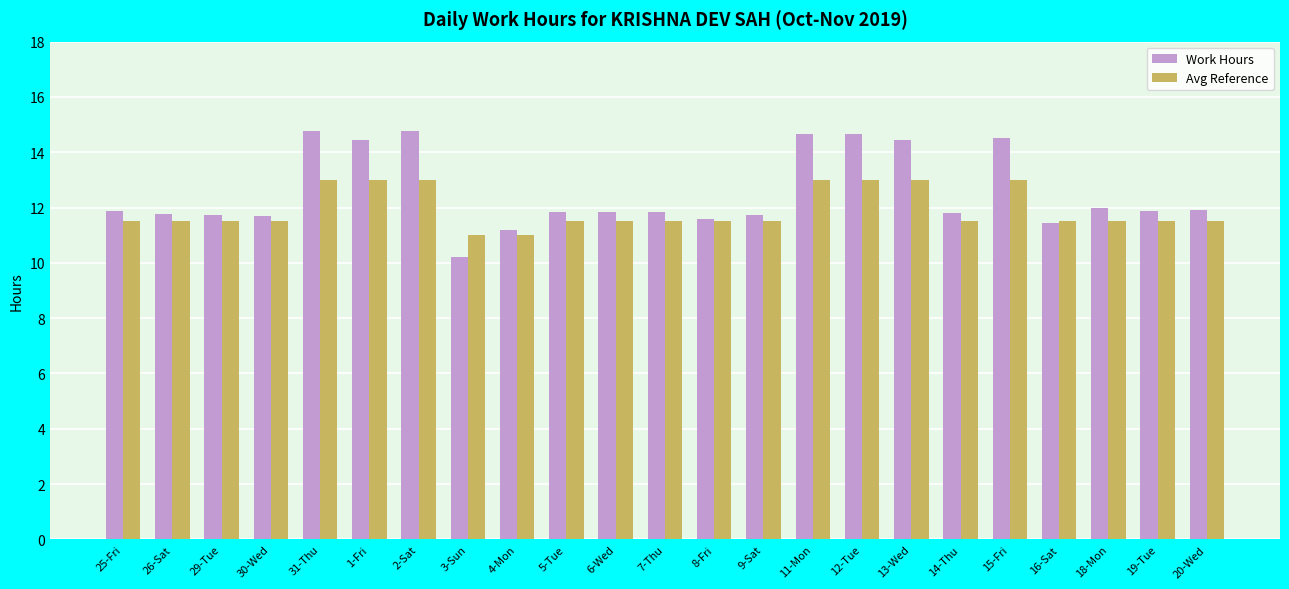

Read the Avg Reference value at 14-Thu.

11.5